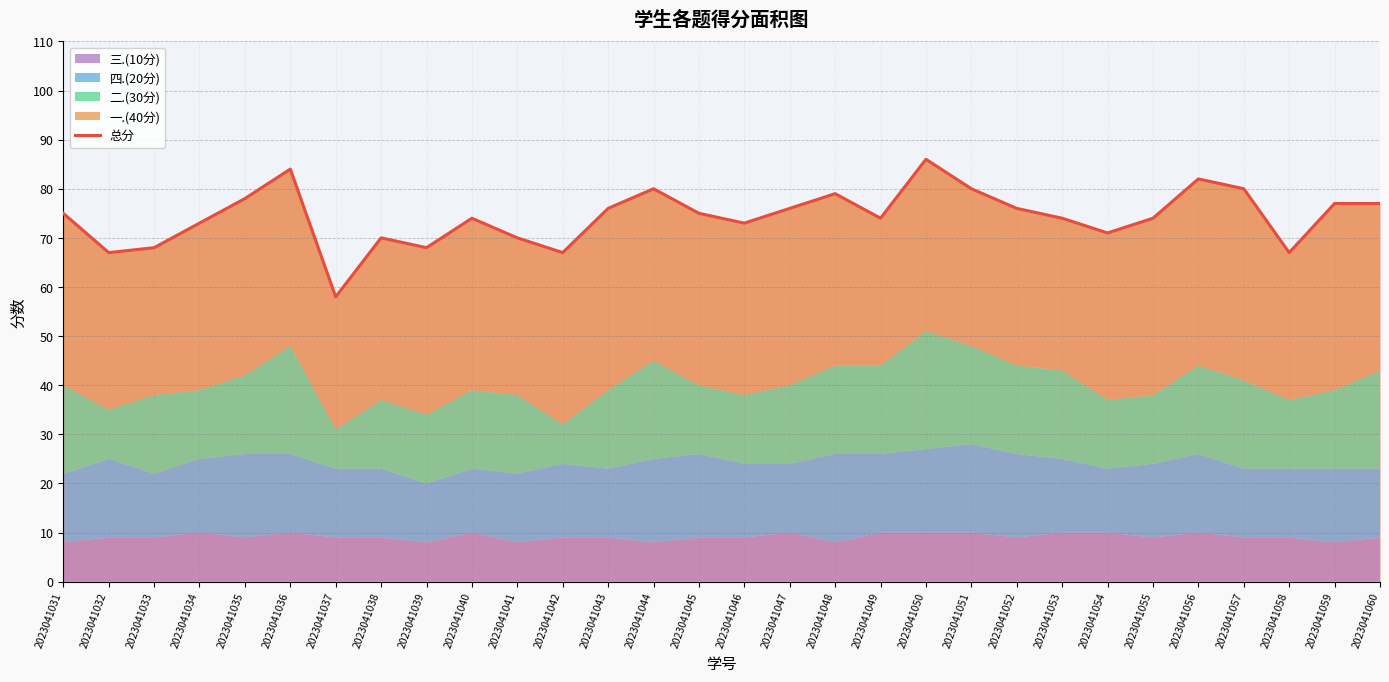

The value at 2023041044 is 80. True or false?

True